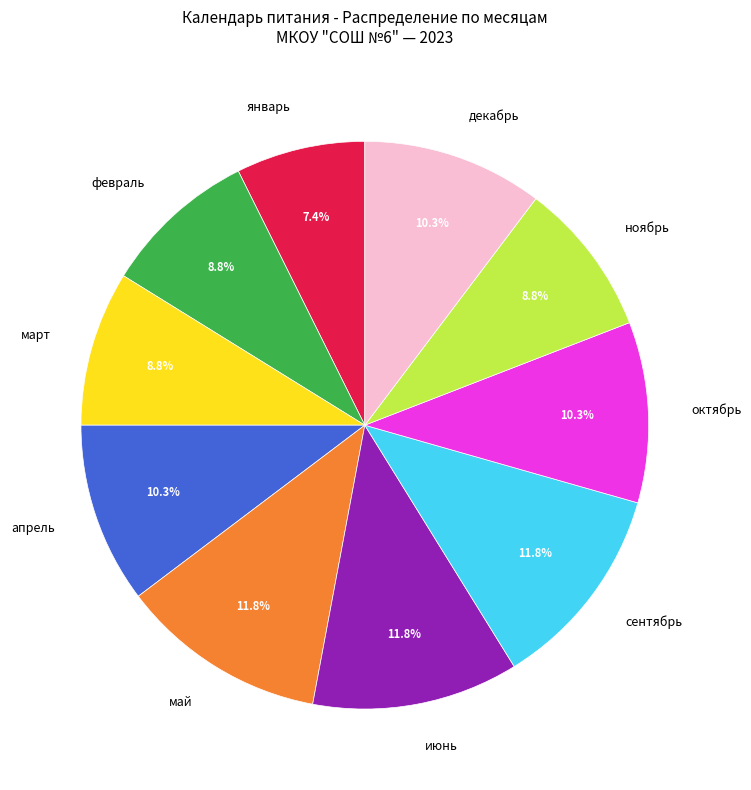

Does октябрь represent more than half of the total?

No